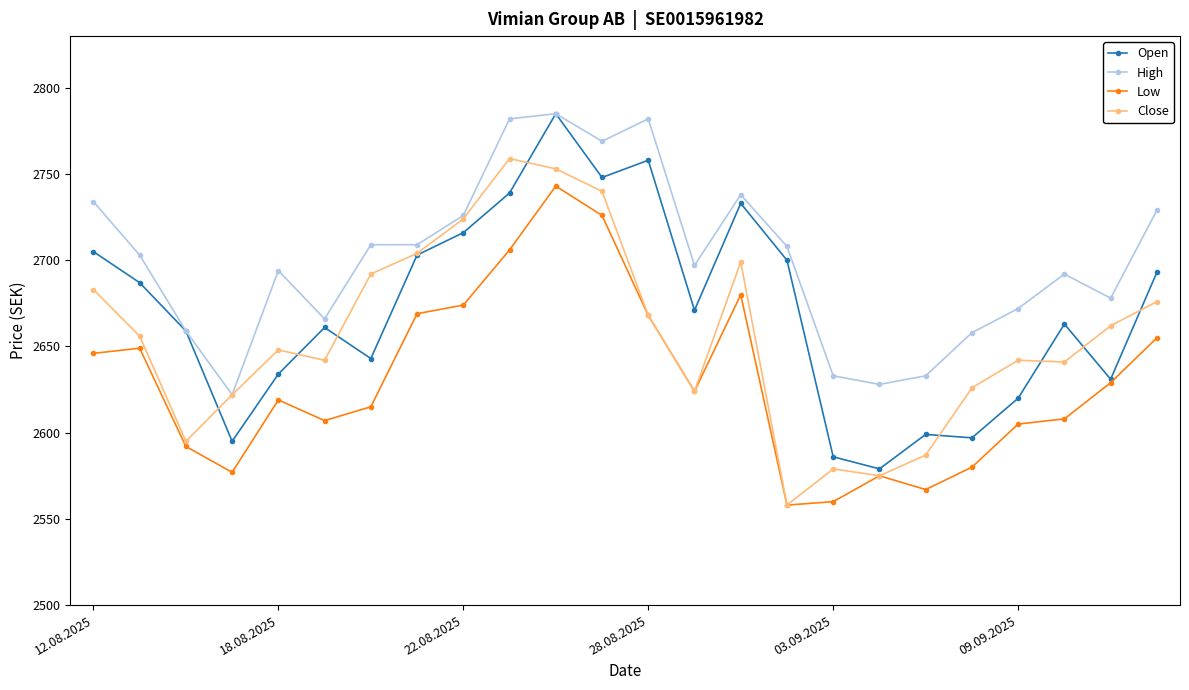

What are all the series names shown in the legend?

Open, High, Low, Close